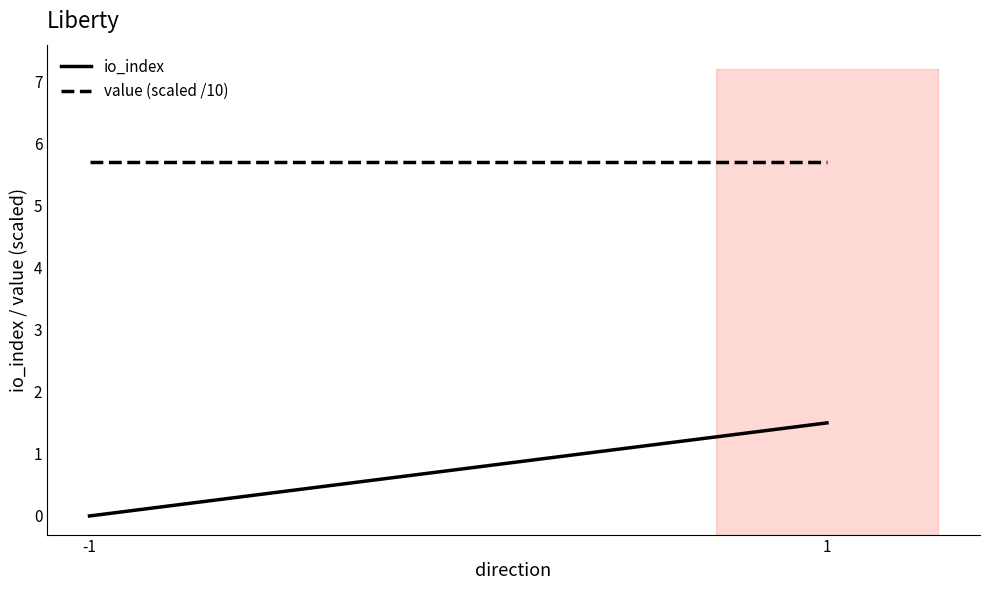

What is the approximate value of value (scaled /10) at -1?

5.7